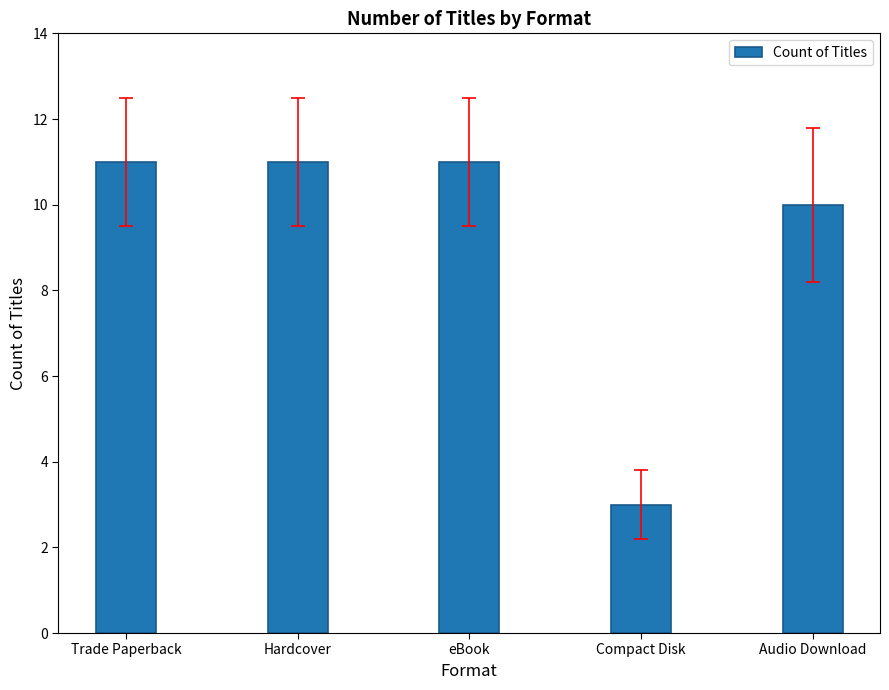

Approximately how many times larger is the value at Audio Download compared to Hardcover?

0.9